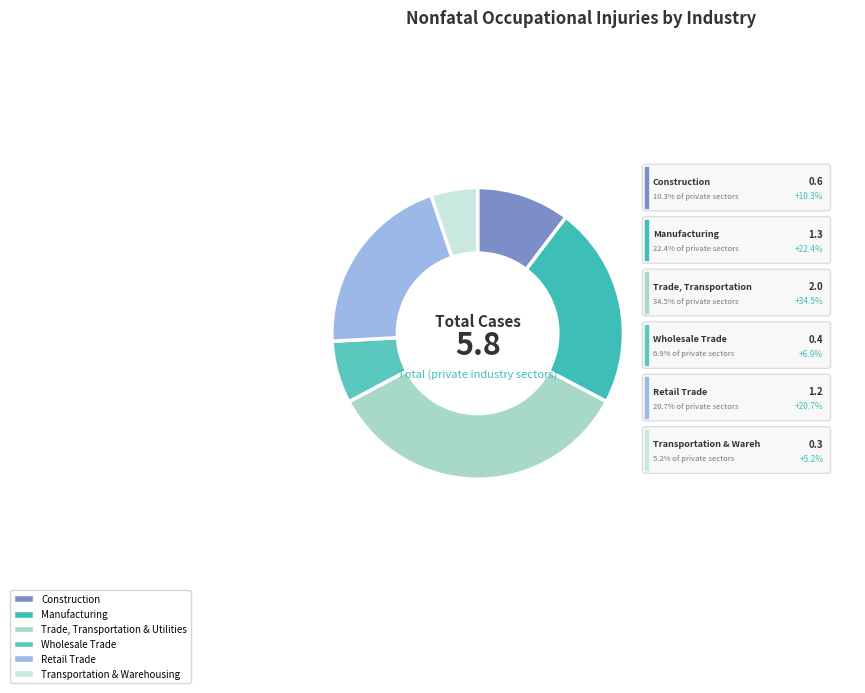

Combined, what portion of the pie is Transportation & Warehousing and Construction?

15.5%